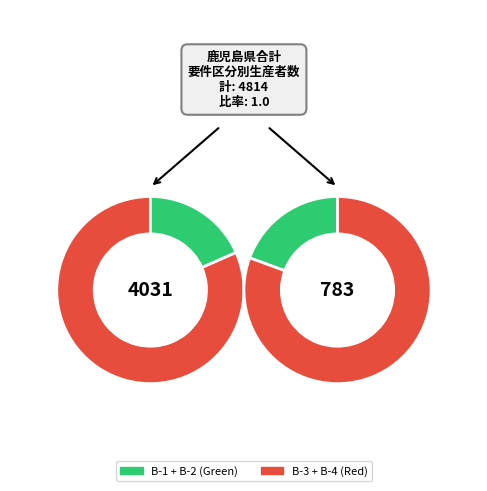

To the nearest percent, what portion does B-1 represent?

15%